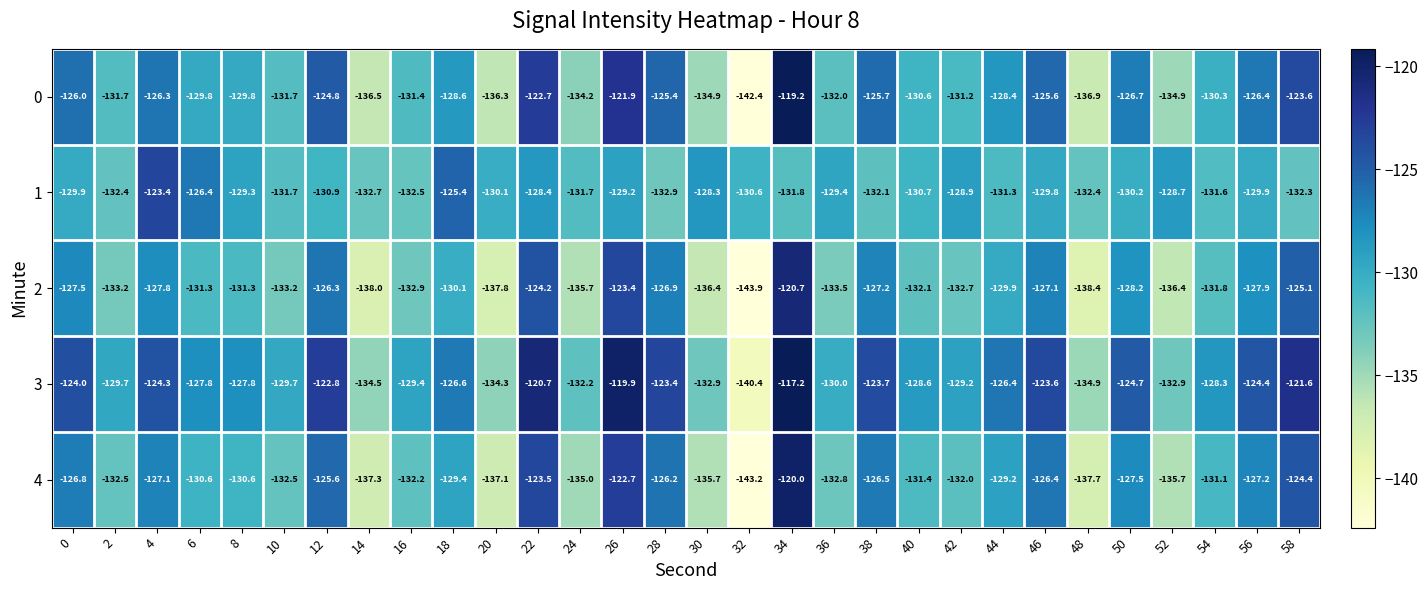

Which series has the largest total across all categories?

3